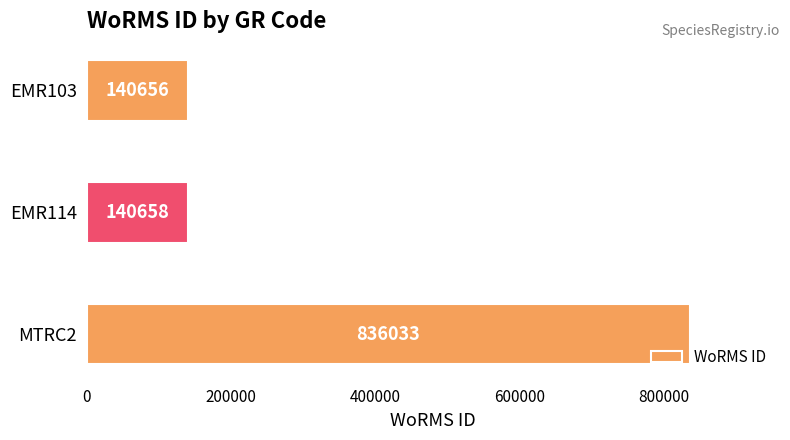

What position from the top is EMR103?

1